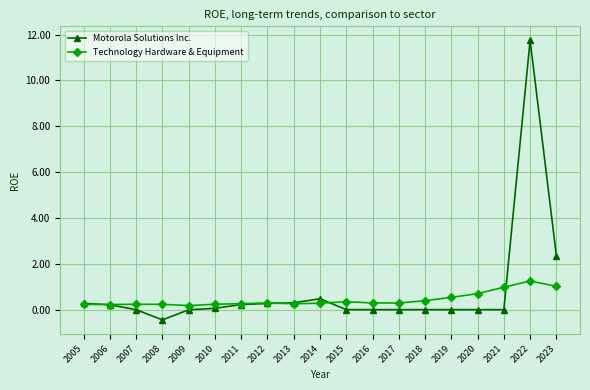

What is the value of the Technology Hardware & Equipment point at the 17th from the left?

1.0